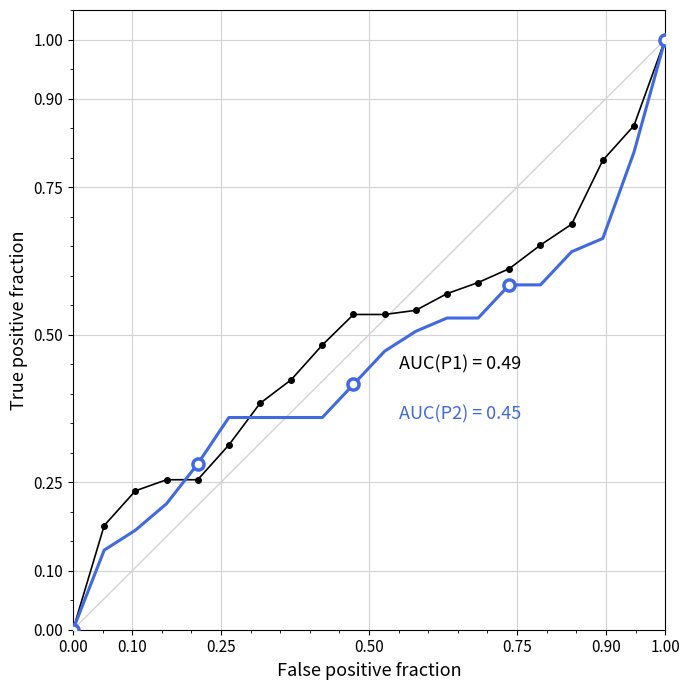

What is the label of the 14th point from the right?

1.00